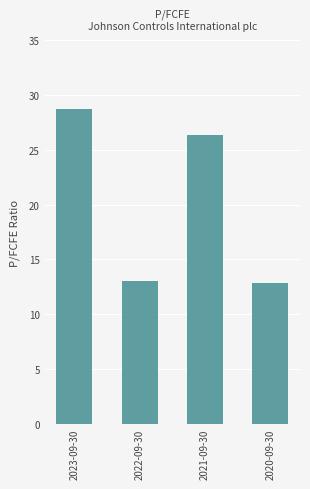

How many data points does each series have?

4